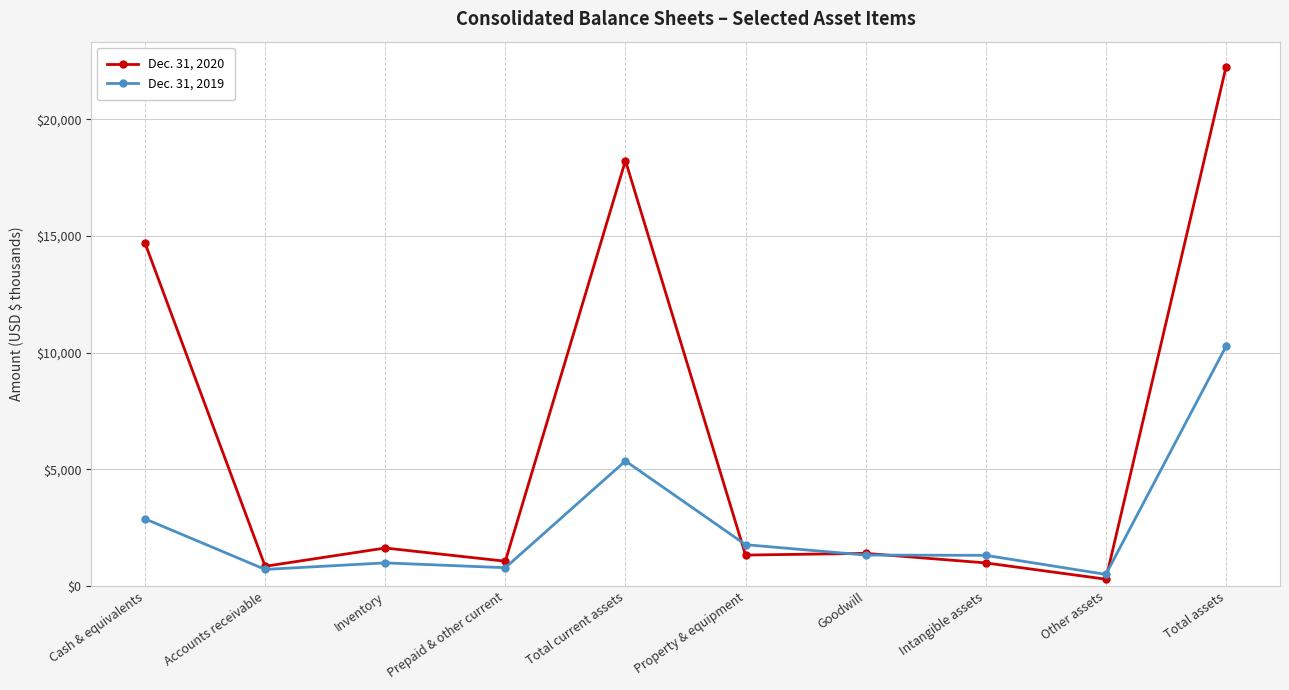

True or false: Dec. 31, 2020 has more than 1 points higher than both neighbors.

True